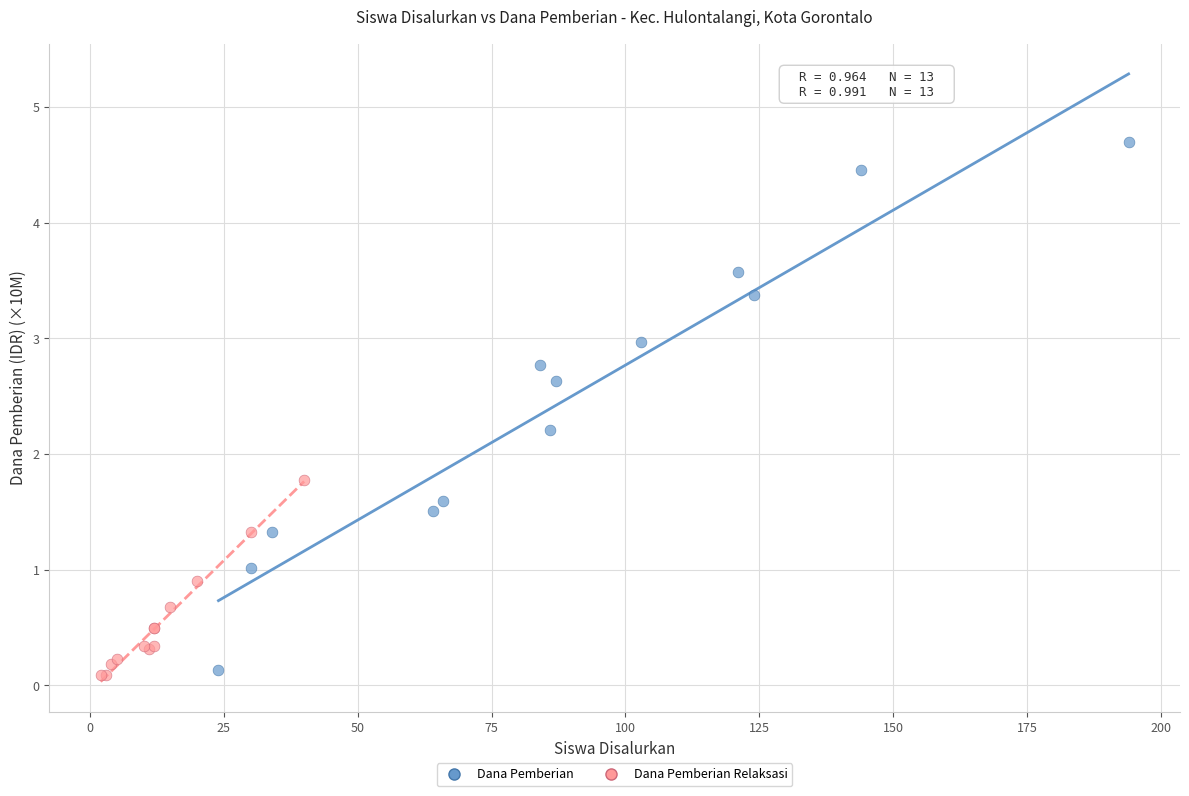

Which series reaches the maximum Y coordinate?

Dana Pemberian